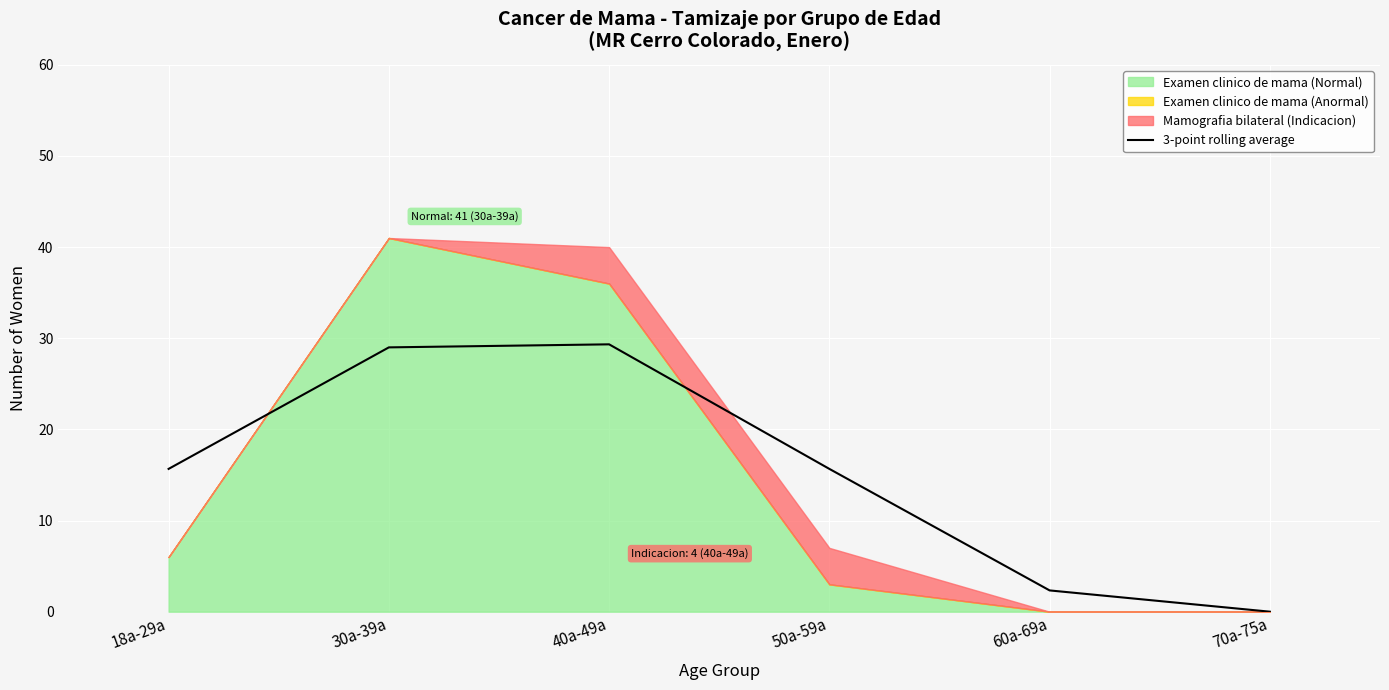

Is it true that 3-point rolling average equals 2.3 at 60a-69a?

True